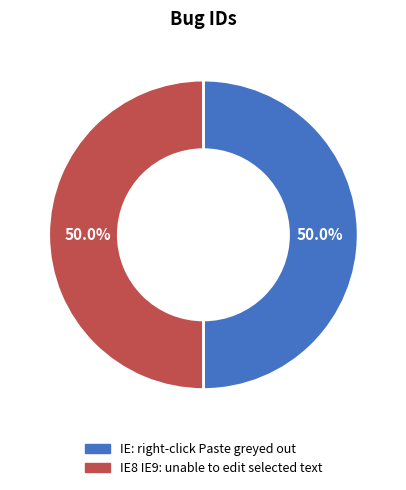

Rank the categories by value from highest to lowest.

IE8 IE9: unable to edit selected text, IE: right-click Paste greyed out